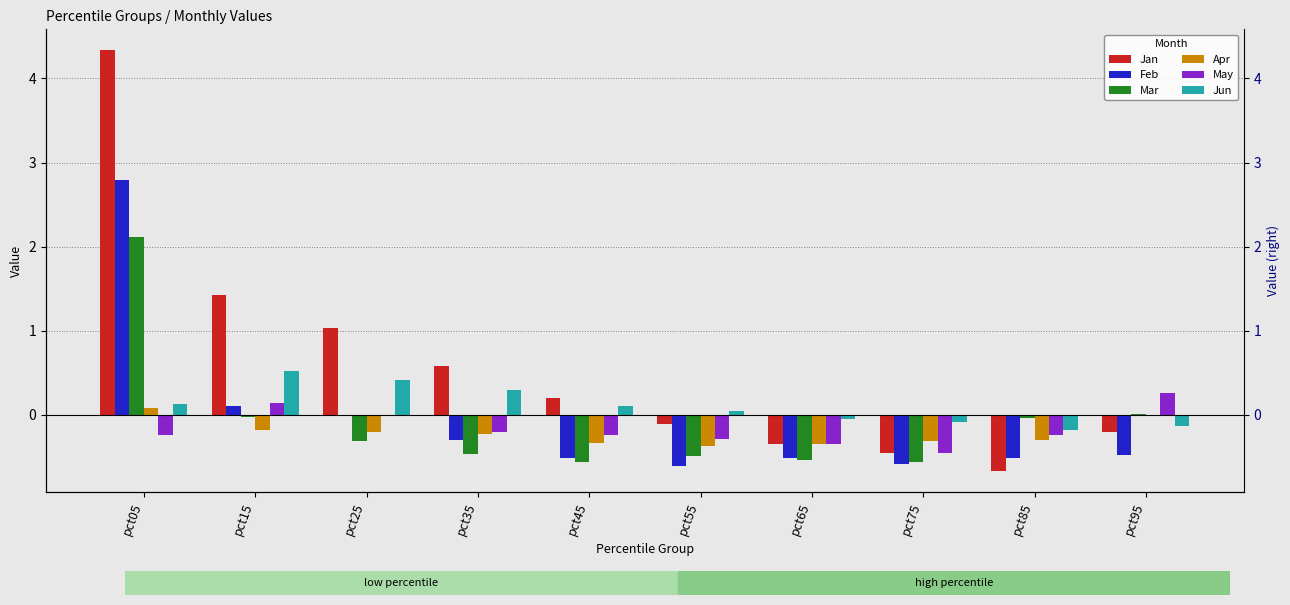

What is the highest value of the Mar series?

2.1